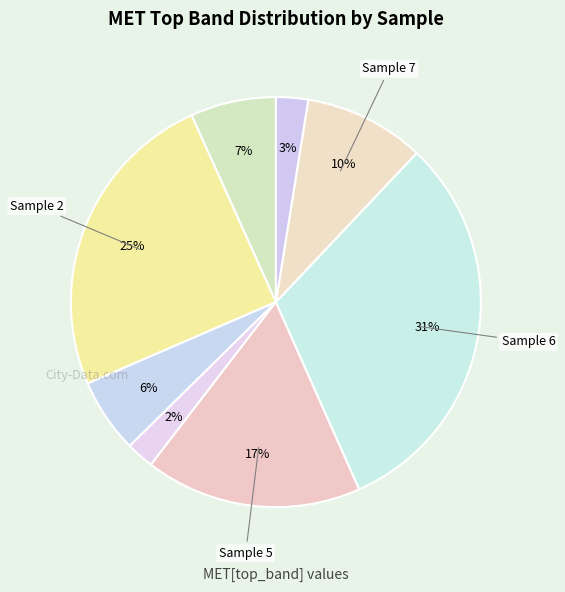

Is there a majority slice in this chart?

No